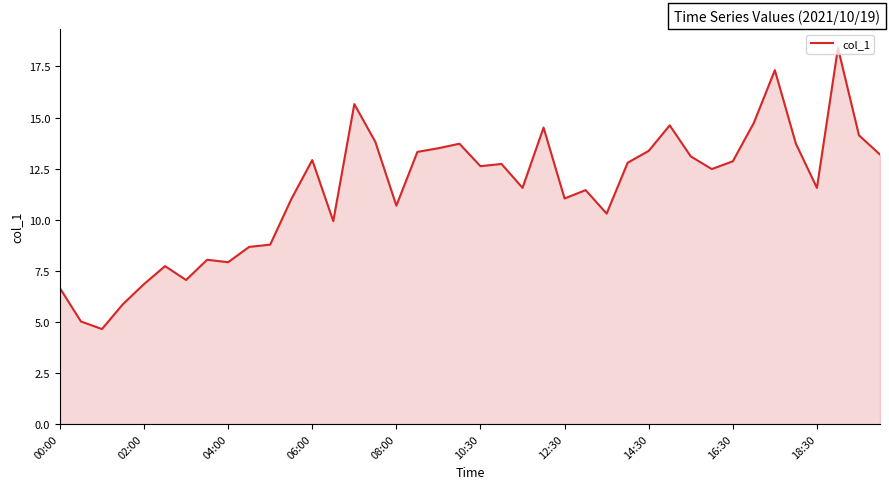

What is the greatest value displayed?

18.4